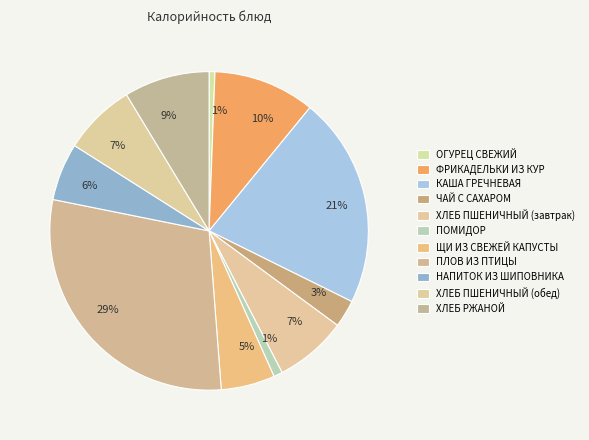

Does ХЛЕБ РЖАНОЙ account for over 50% of the chart?

No